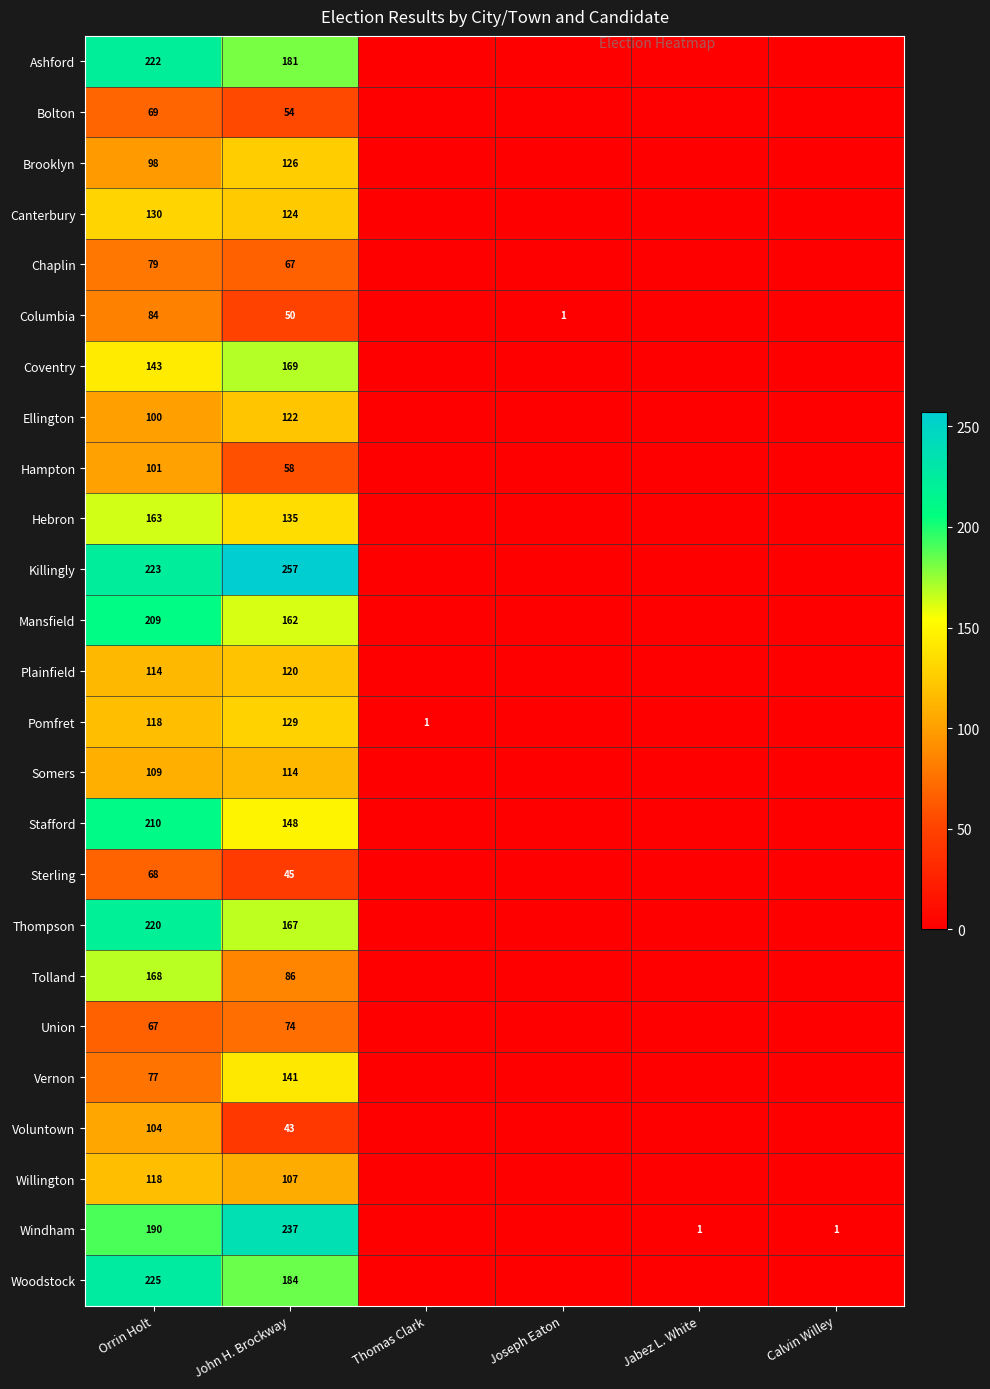

Is it true that Sterling equals 16 at John H. Brockway?

False